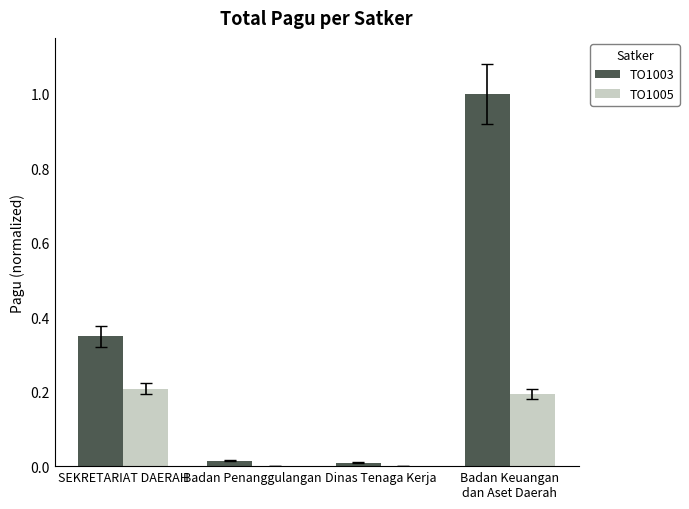

How many distinct data groups are displayed?

2